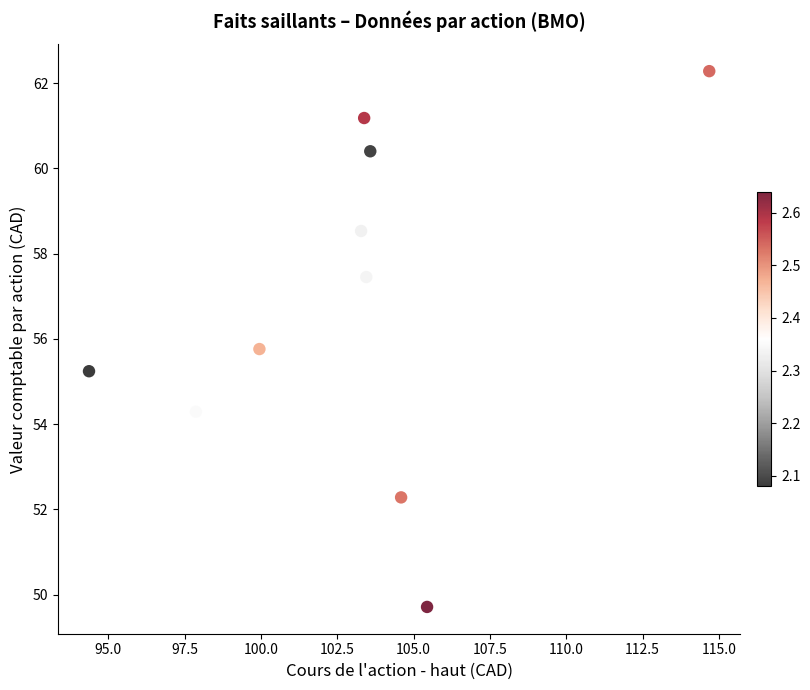

What is the range of X values (max minus min)?

20.3